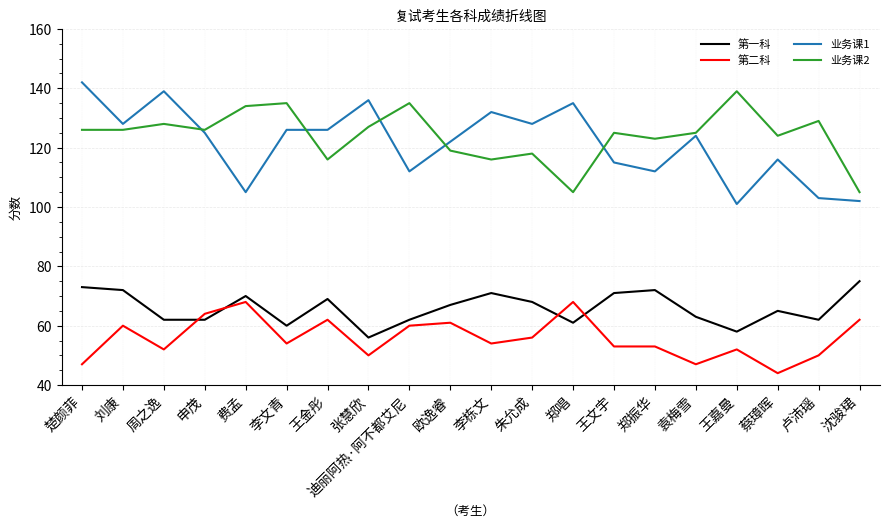

Between 张慧欣 and 卢沛瑶, which series saw the biggest shift?

业务课1